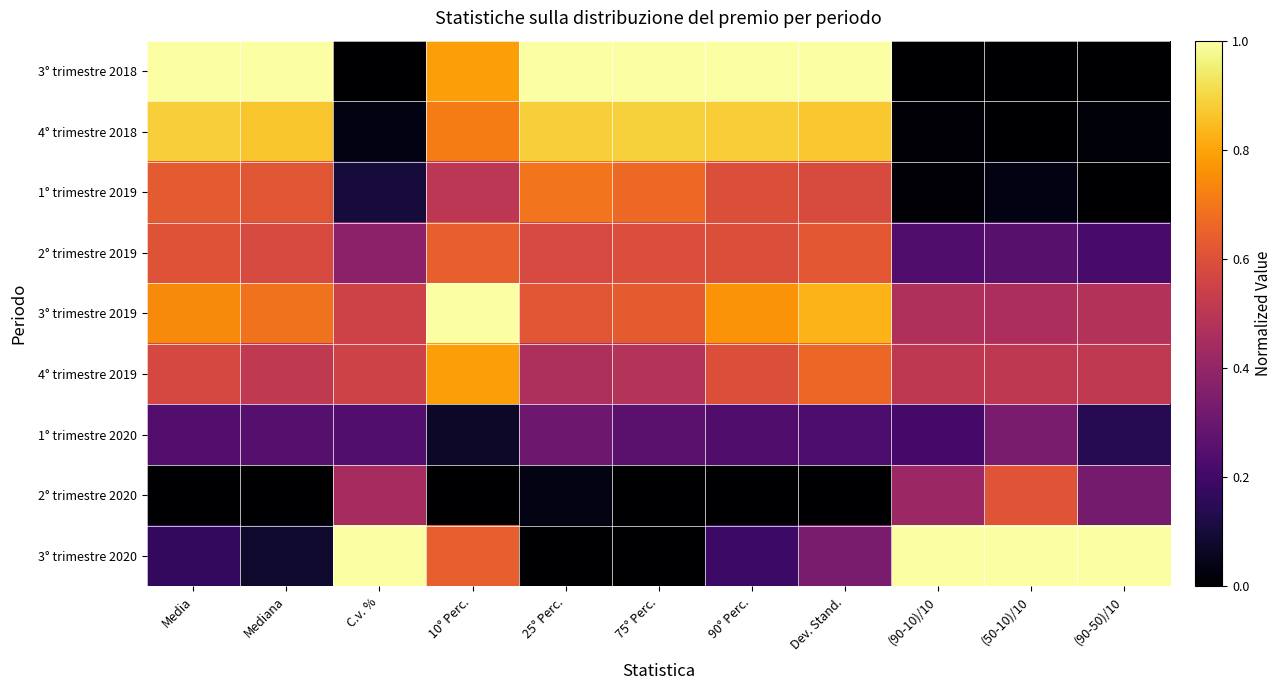

How many categories are shown in the chart?

11